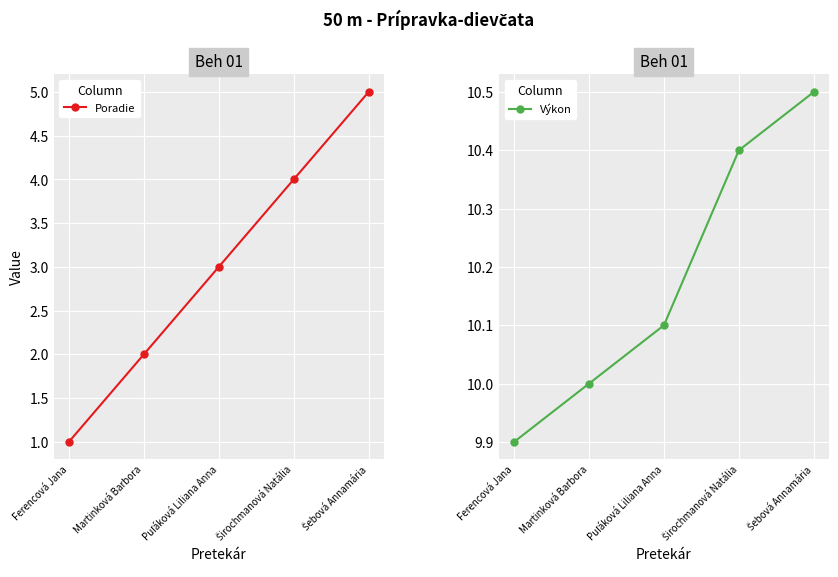

The Výkon series shows 16.9 at Ferencová Jana. True or false?

False